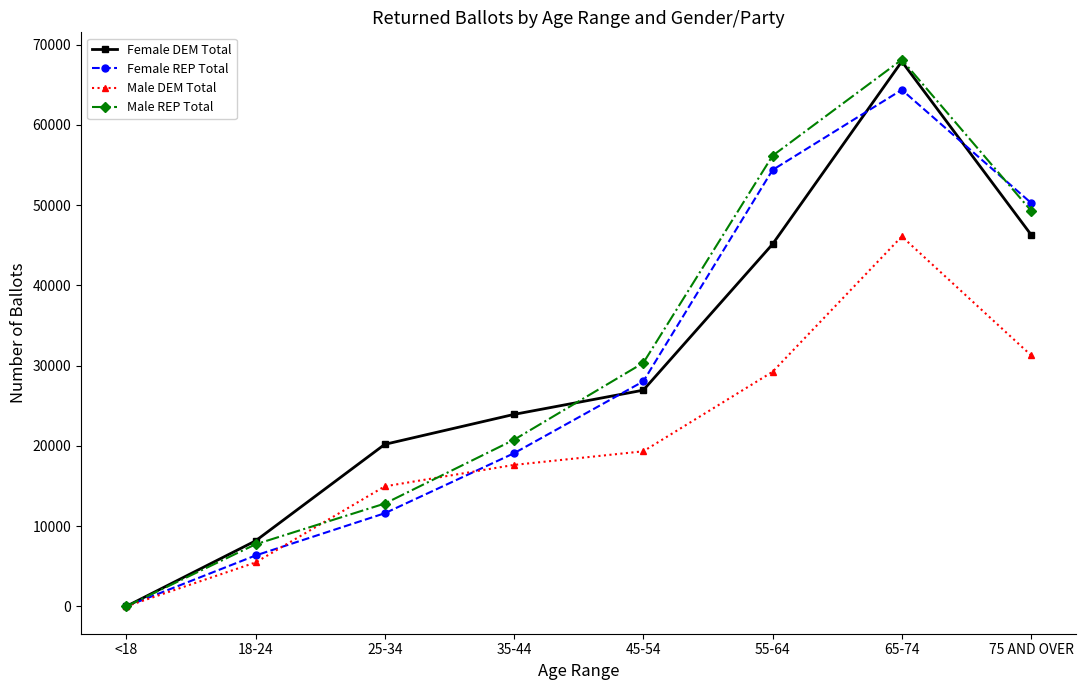

Which series has the widest spread of values?

Male REP Total